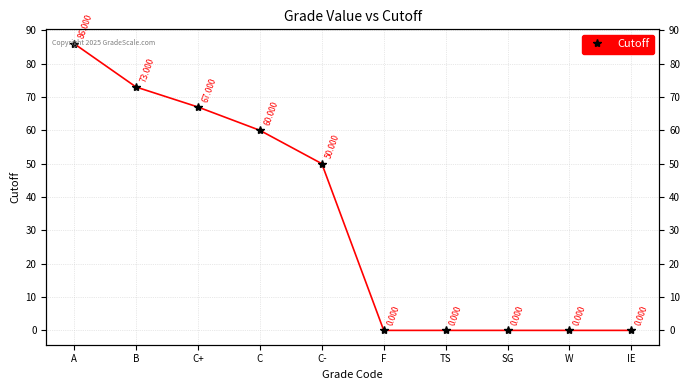

List the labels in order of value, smallest first.

F, TS, SG, W, IE, C-, C, C+, B, A